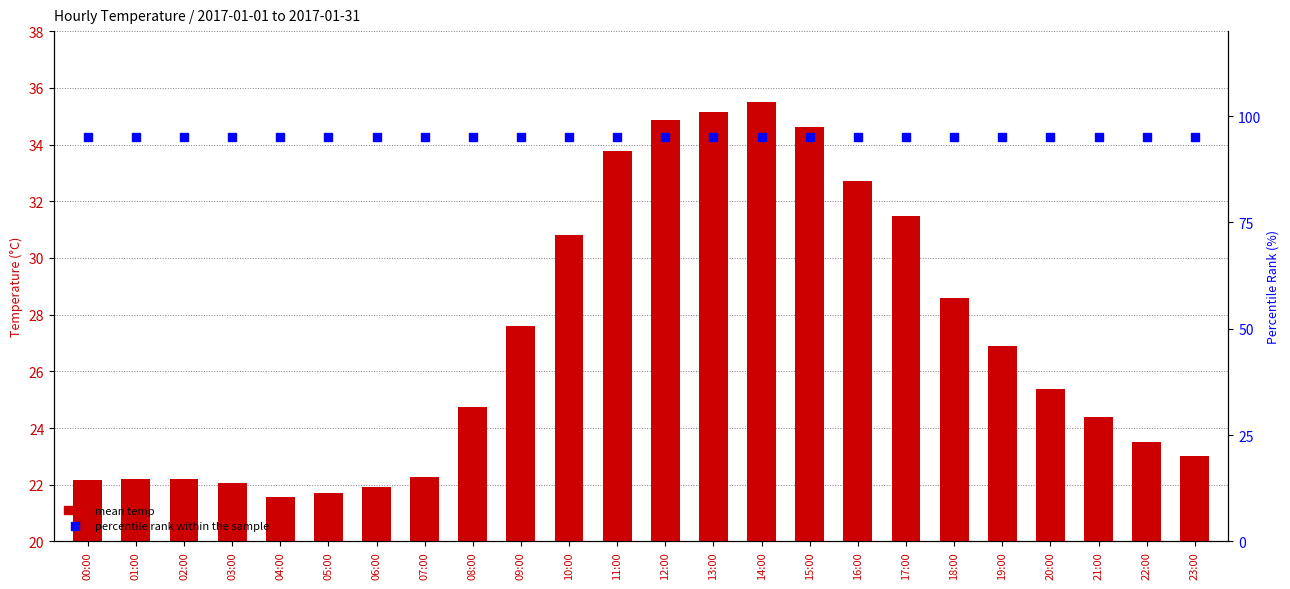

What is the smallest value displayed?

21.6